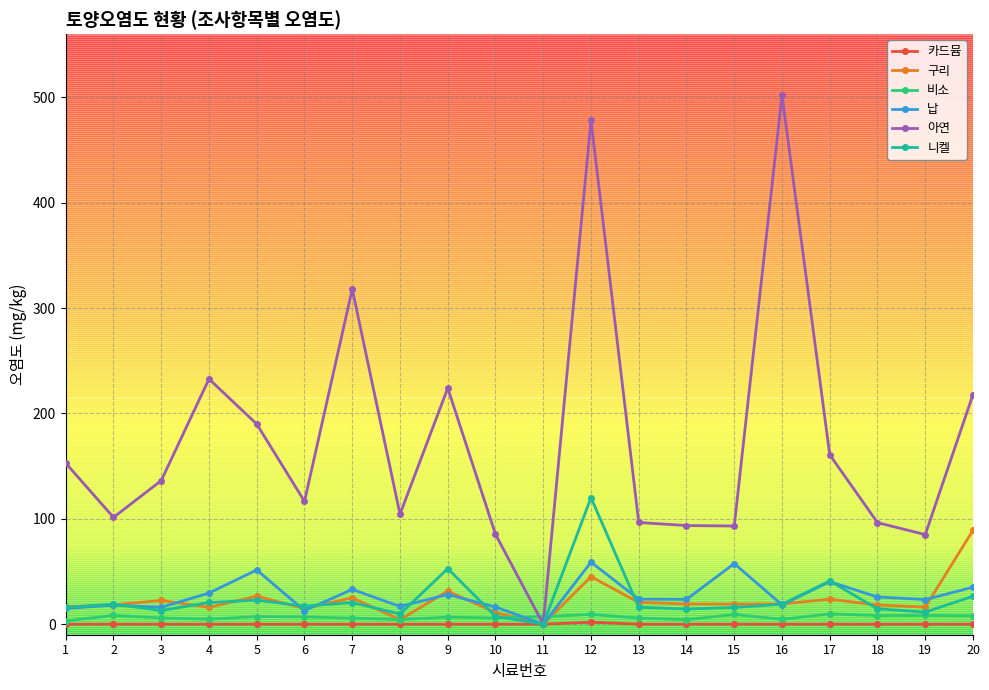

Where does the 비소 series first go above 6?

2